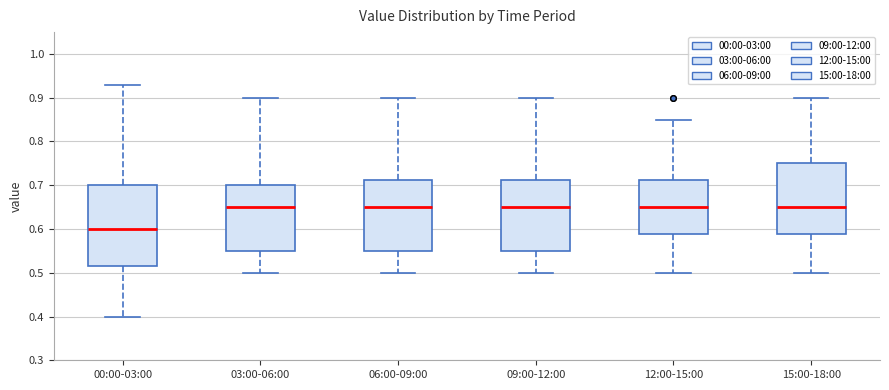

Which box is the tallest, from its lower edge to its upper edge?

00:00-03:00